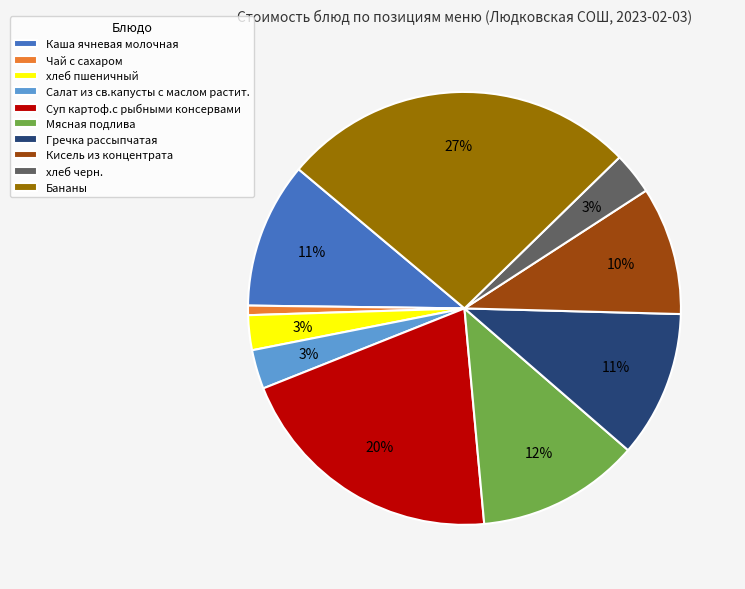

Which category has the biggest portion of the pie?

Бананы